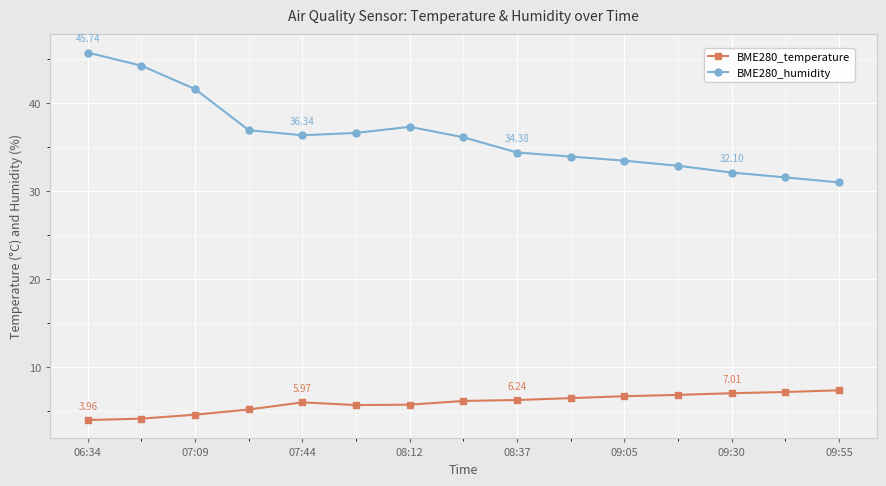

What is the difference between the maximum and minimum values in the BME280_humidity series?

14.8